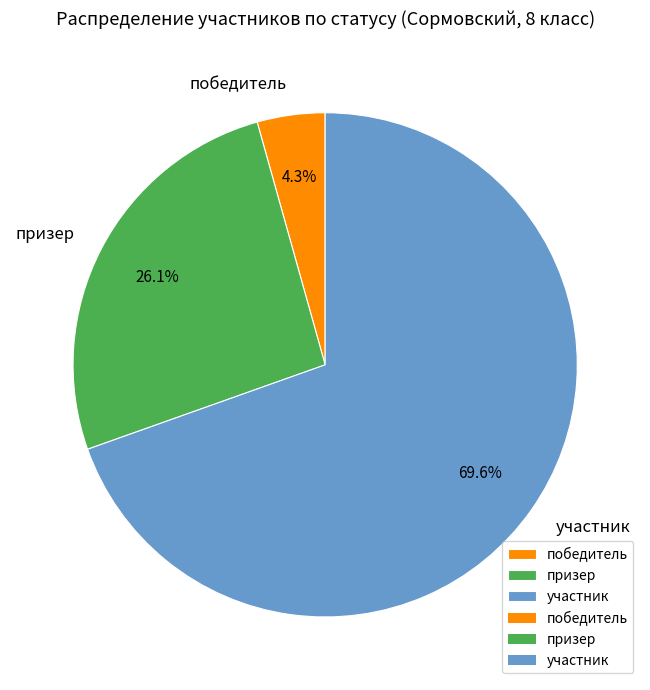

The призер slice represents 26% of the pie. True or false?

True